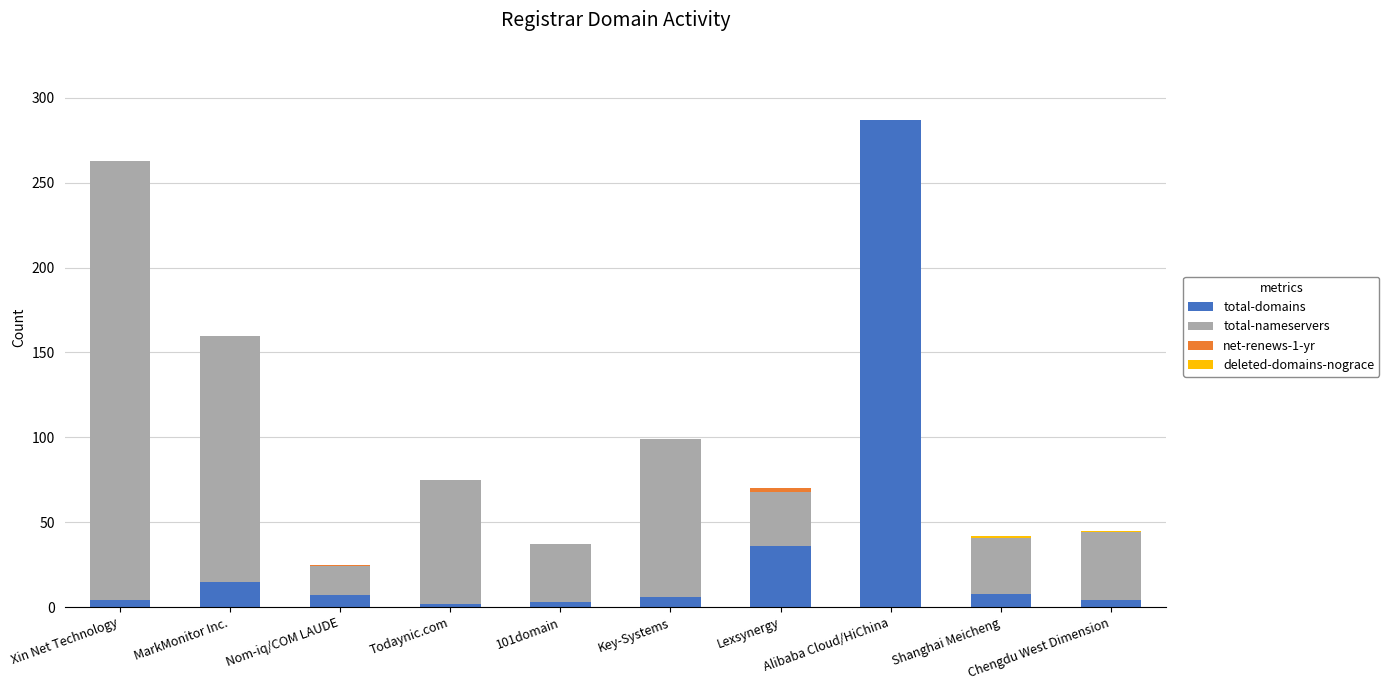

What is the highest value of the total-domains series?

287